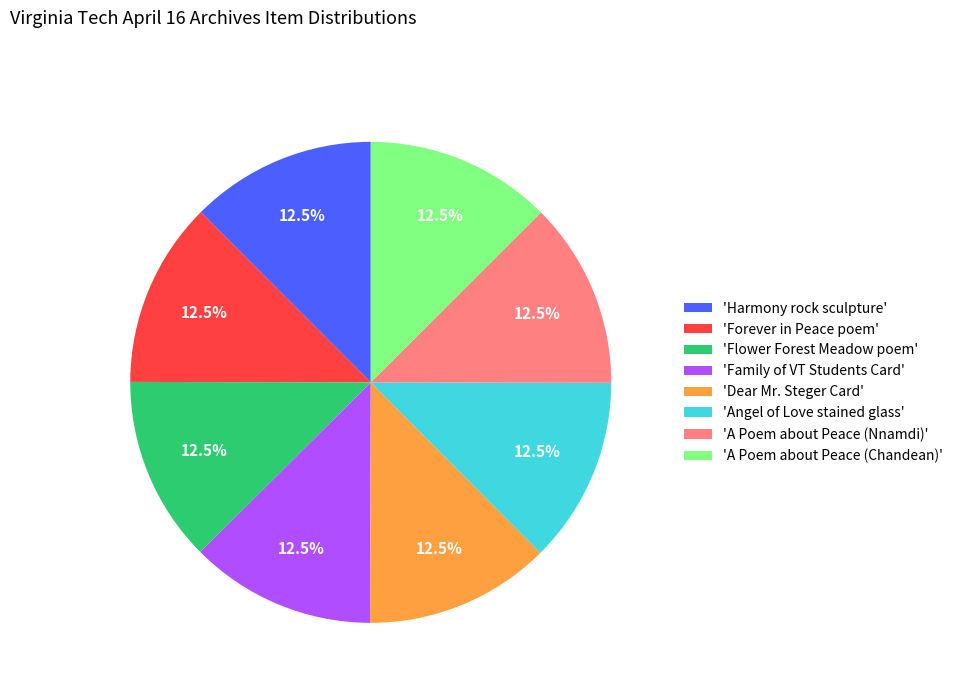

Is there any slice that represents more than half of the pie?

No